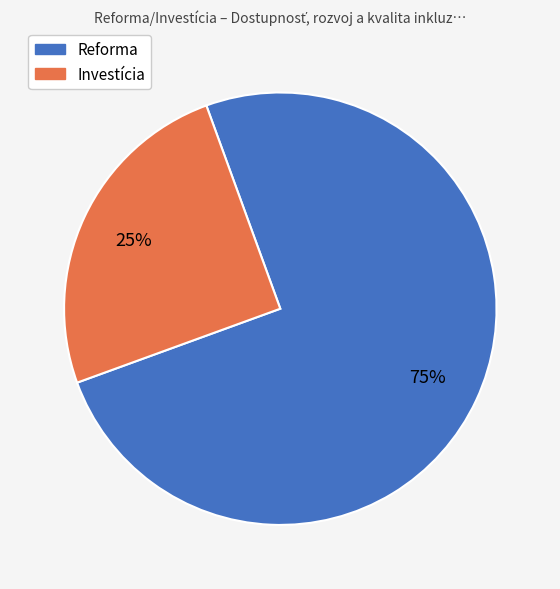

Rank the categories by value from lowest to highest.

Investícia, Reforma